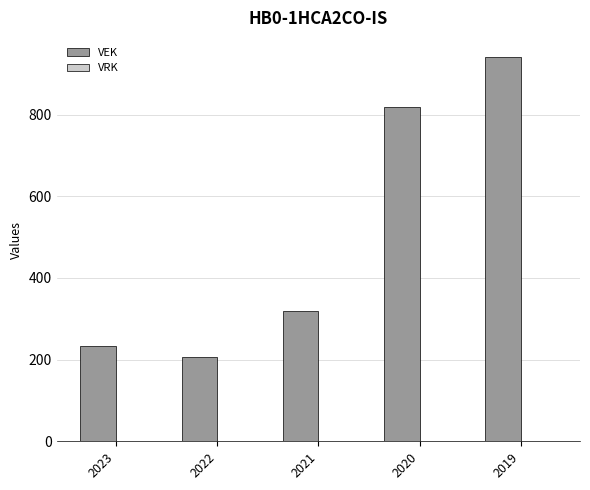

What value does the data have at 2023, to the nearest 100?

200